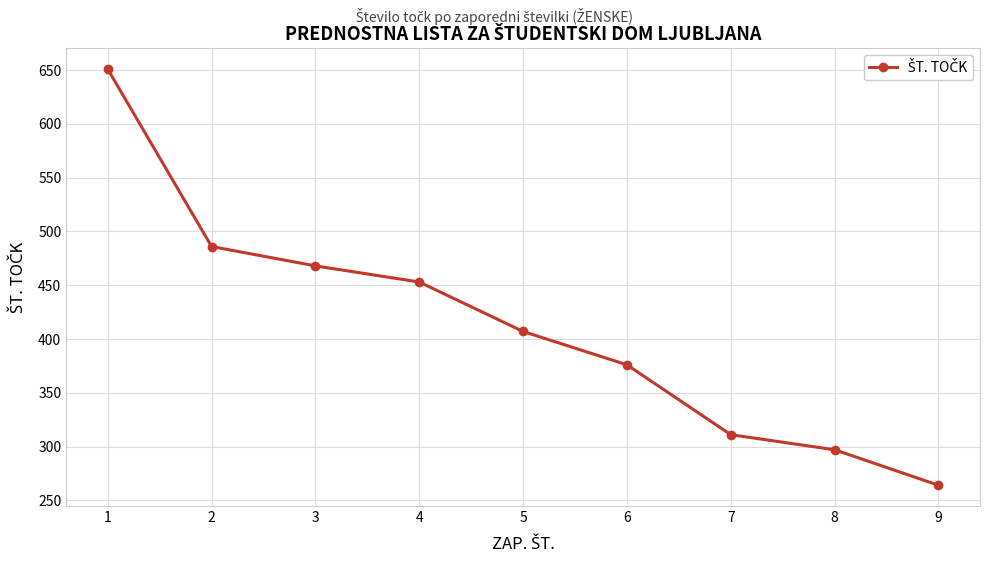

What is the value of the 1st point from the left?

651